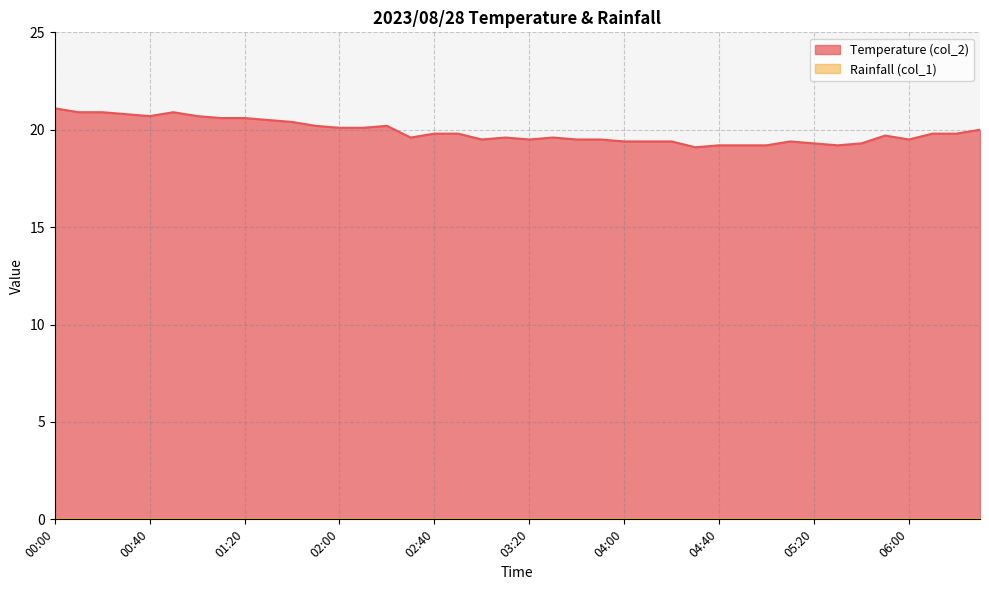

What is the smallest value displayed?

0.0